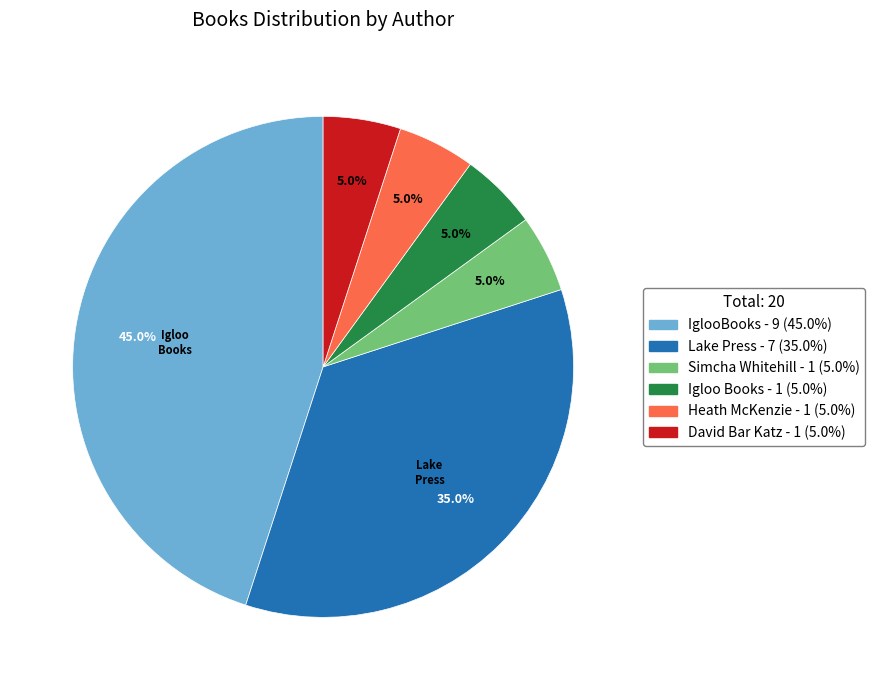

Is there any slice that represents more than half of the pie?

No